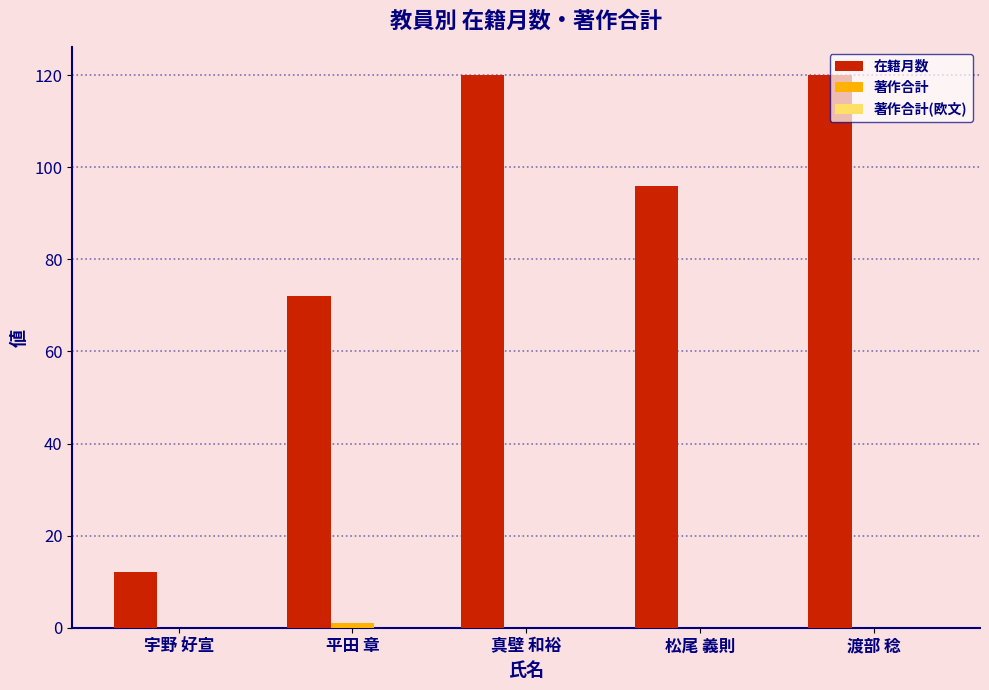

At which label is 在籍月数 closest to 66?

平田 章